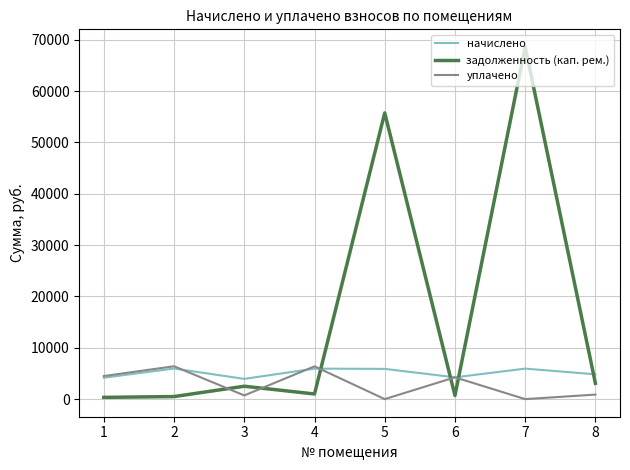

Where is the first local minimum for уплачено?

3